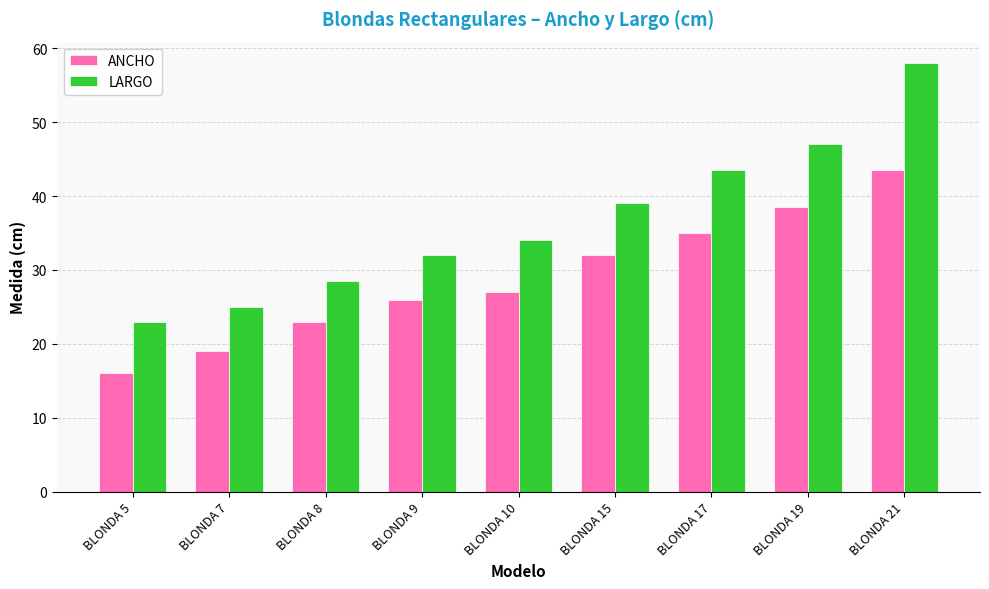

What is the difference between the highest and lowest values at BLONDA 21?

14.5